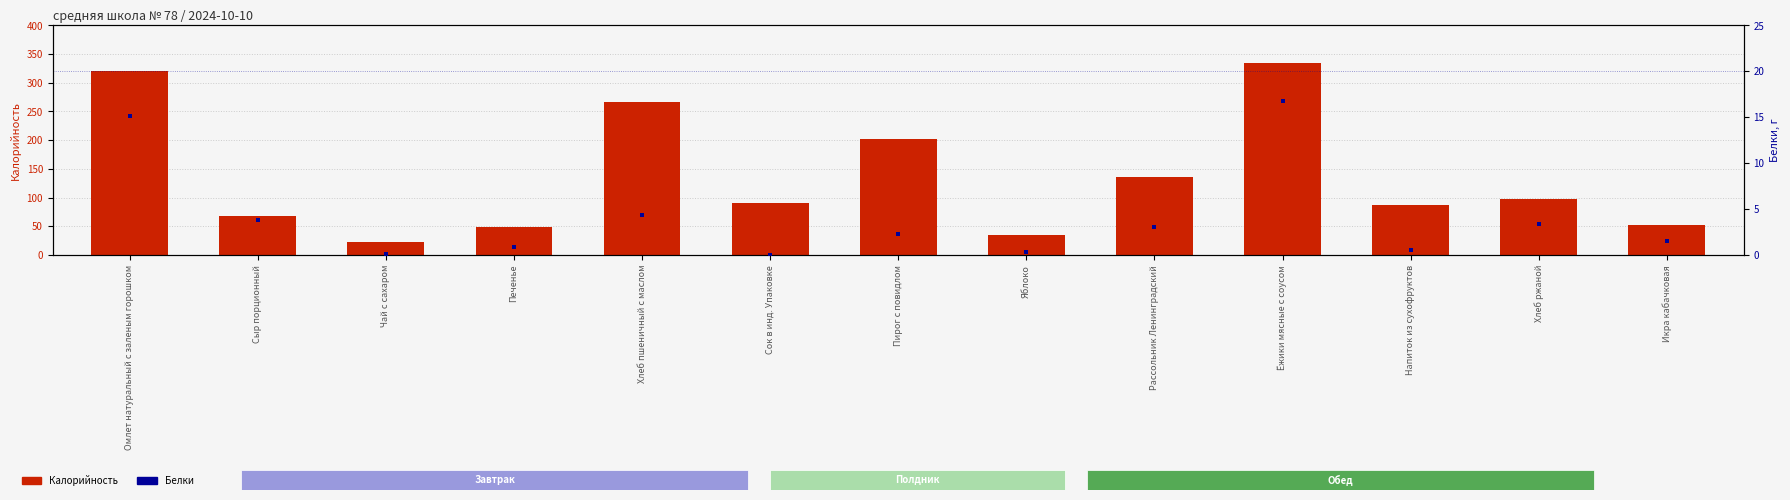

Which series contains the lowest Y value?

Белки